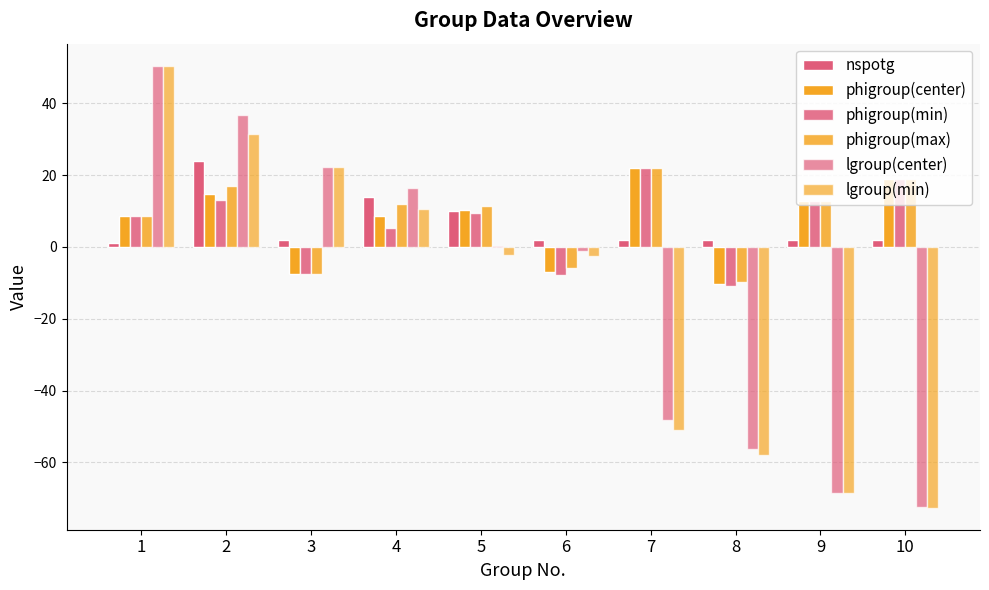

Where is nspotg nearest to the value 12?

4